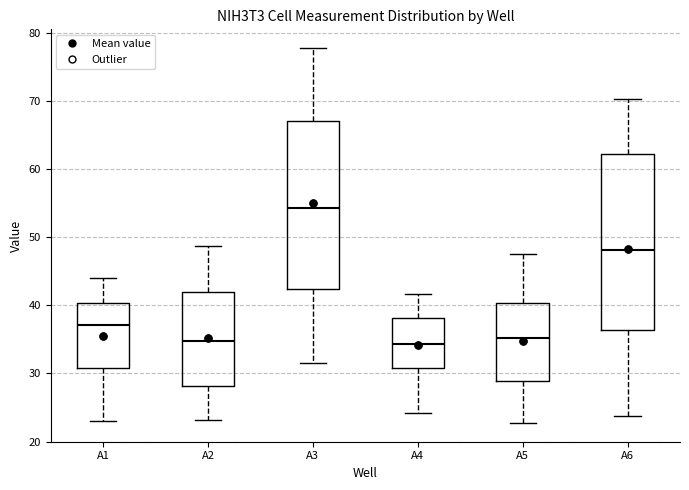

Reading left to right, read every box against the y-axis: the position of its median line, the range the box covers, and the ends of its whiskers. The values are not printed on the chart, so give them approximately, as read against the axis.

A1: median 37, box 31 to 40, whiskers 23 to 44
A2: median 35, box 28 to 42, whiskers 23 to 49
A3: median 54, box 42 to 67, whiskers 31 to 78
A4: median 34, box 31 to 38, whiskers 24 to 42
A5: median 35, box 29 to 40, whiskers 23 to 48
A6: median 48, box 36 to 62, whiskers 24 to 70